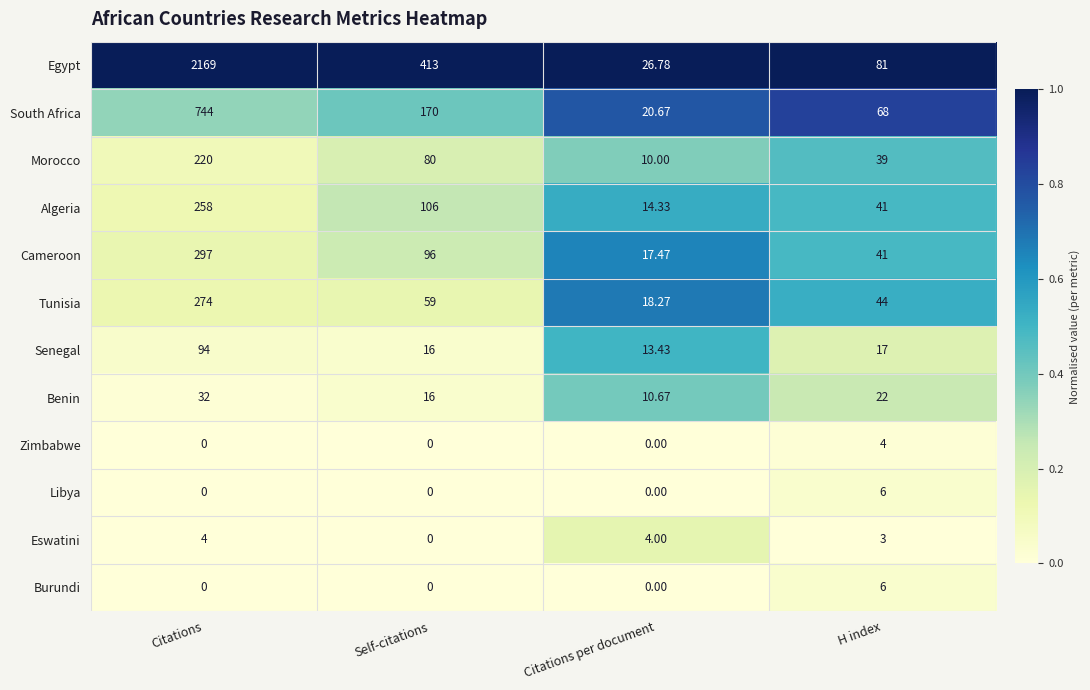

At which label does Burundi reach its peak?

H index